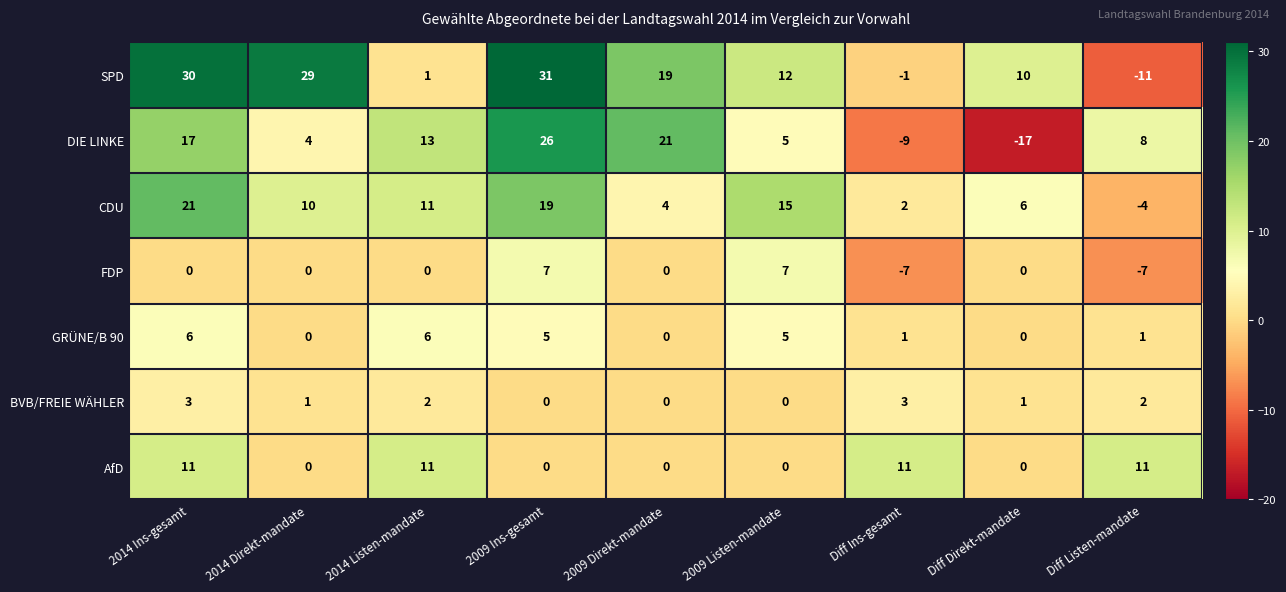

Which series has the largest total across all categories?

SPD